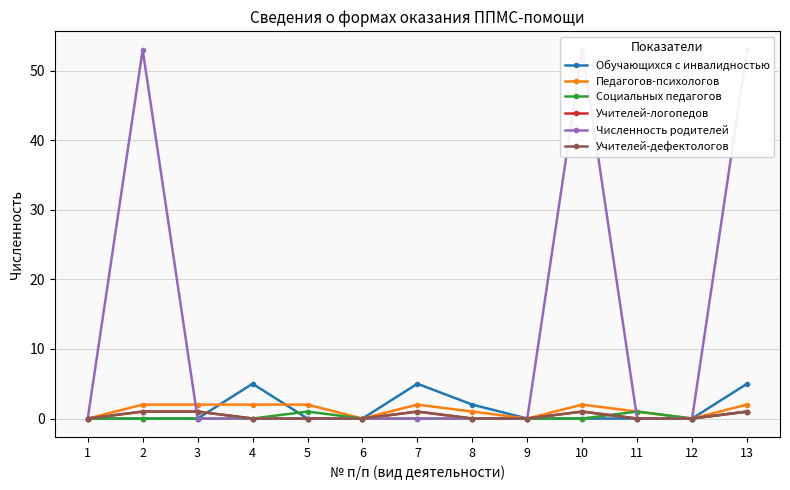

Where is the first local maximum for Численность родителей?

2